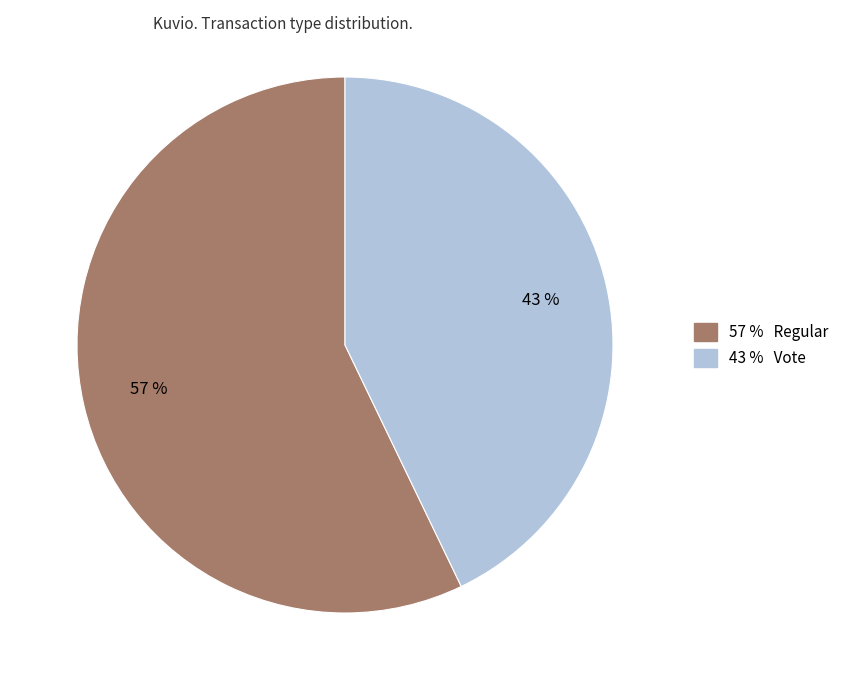

Count the number of slices in the pie.

2